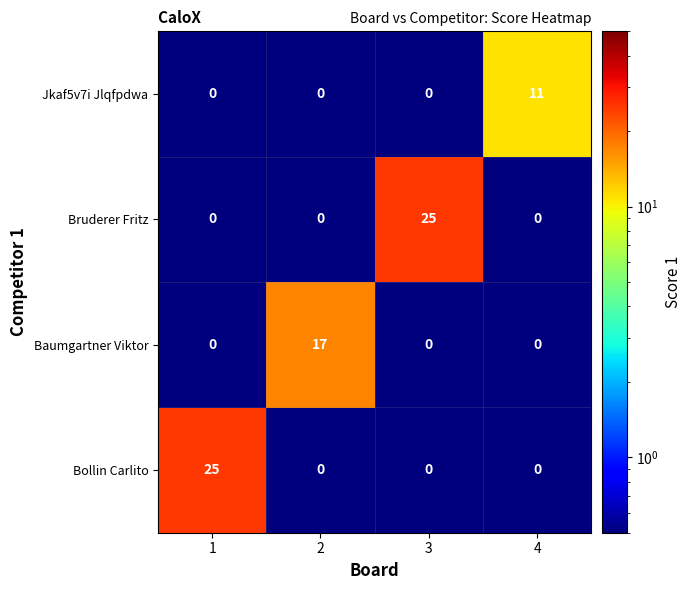

At how many categories does at least one series exceed 2?

4